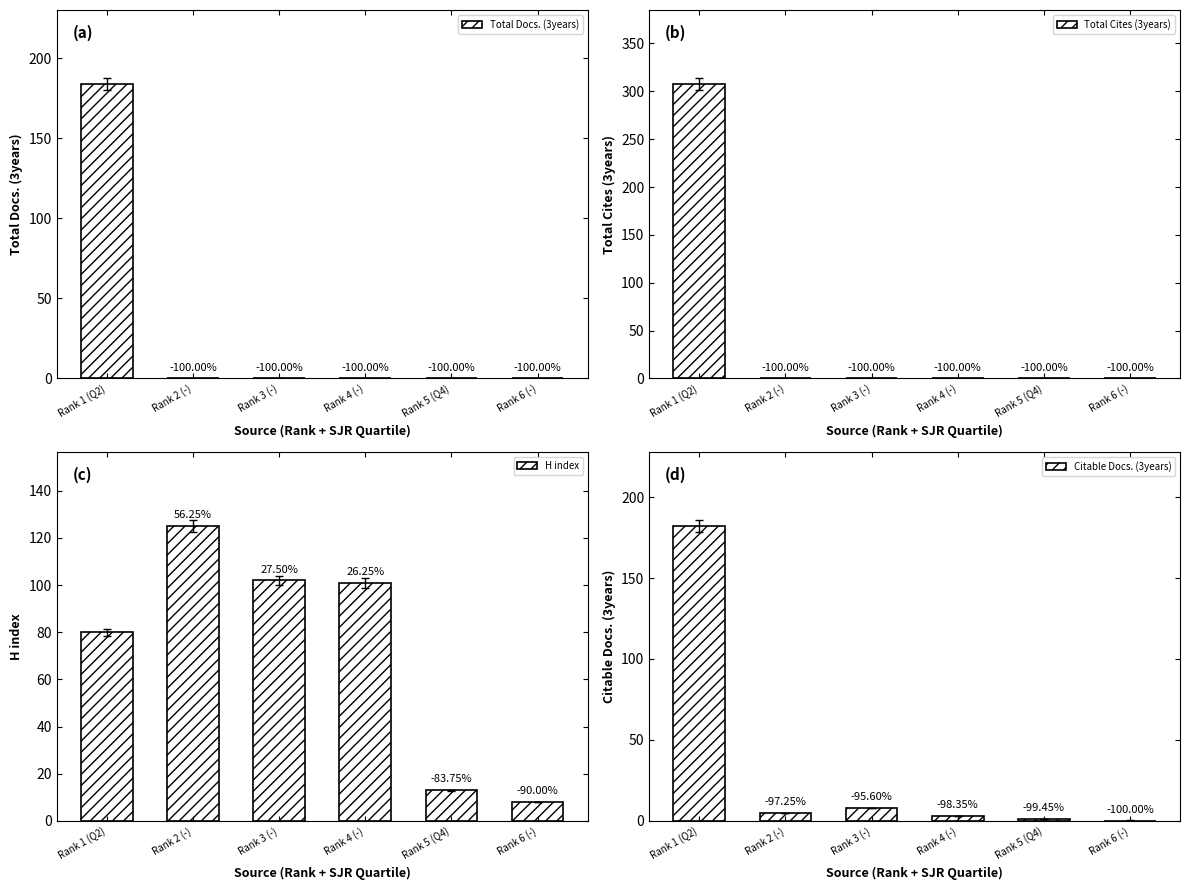

List the labels in order of Total Cites (3years) value, smallest first.

Rank 2 (-), Rank 3 (-), Rank 4 (-), Rank 5 (Q4), Rank 6 (-), Rank 1 (Q2)